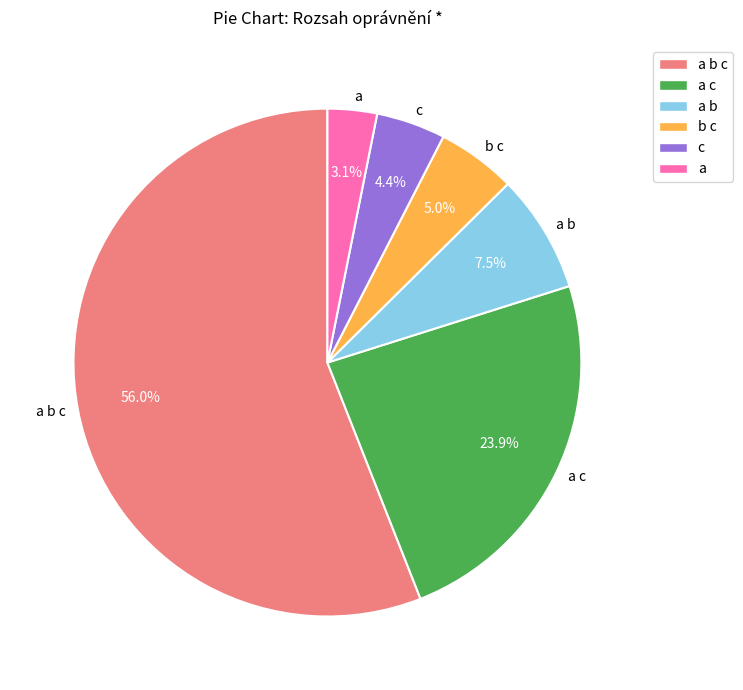

True or false: a c accounts for 38% of the total.

False